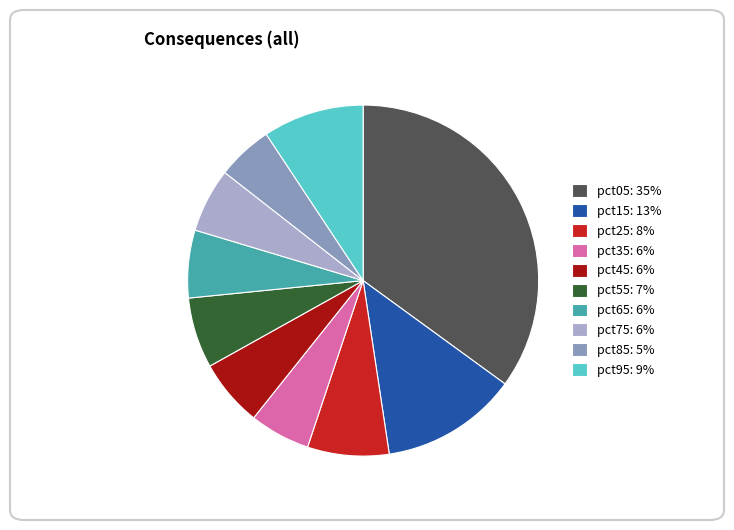

The pct65 slice represents 6% of the pie. True or false?

True